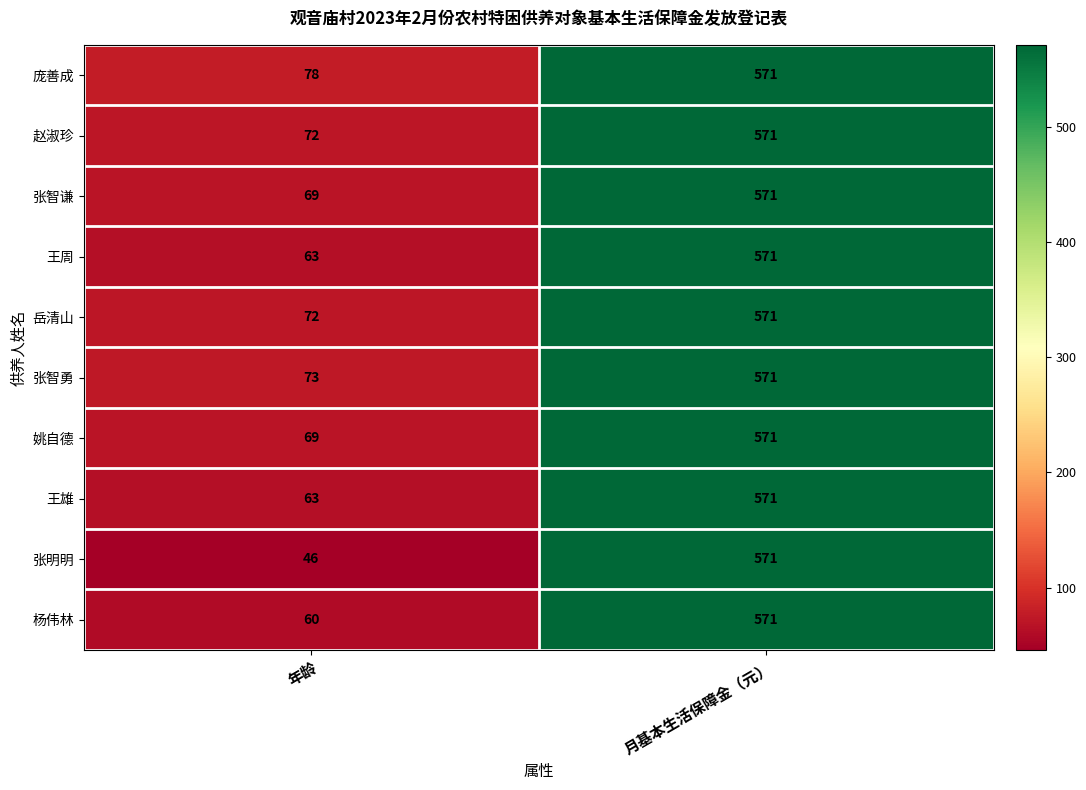

What is the smallest value displayed?

46